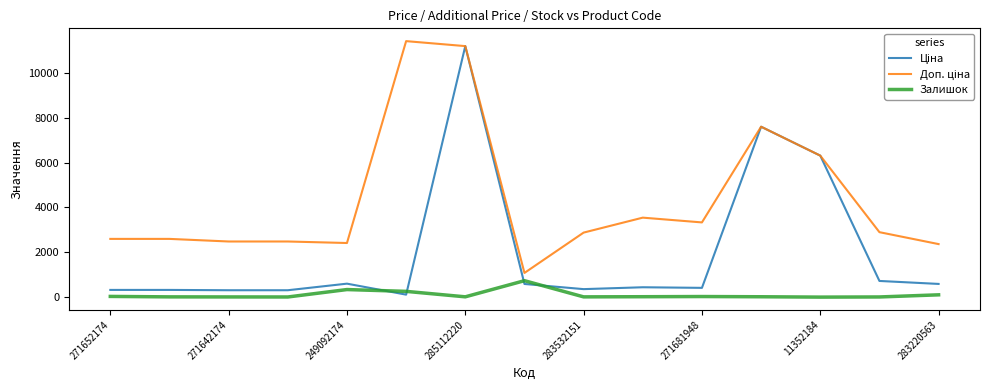

How many lines are shown in the chart?

3